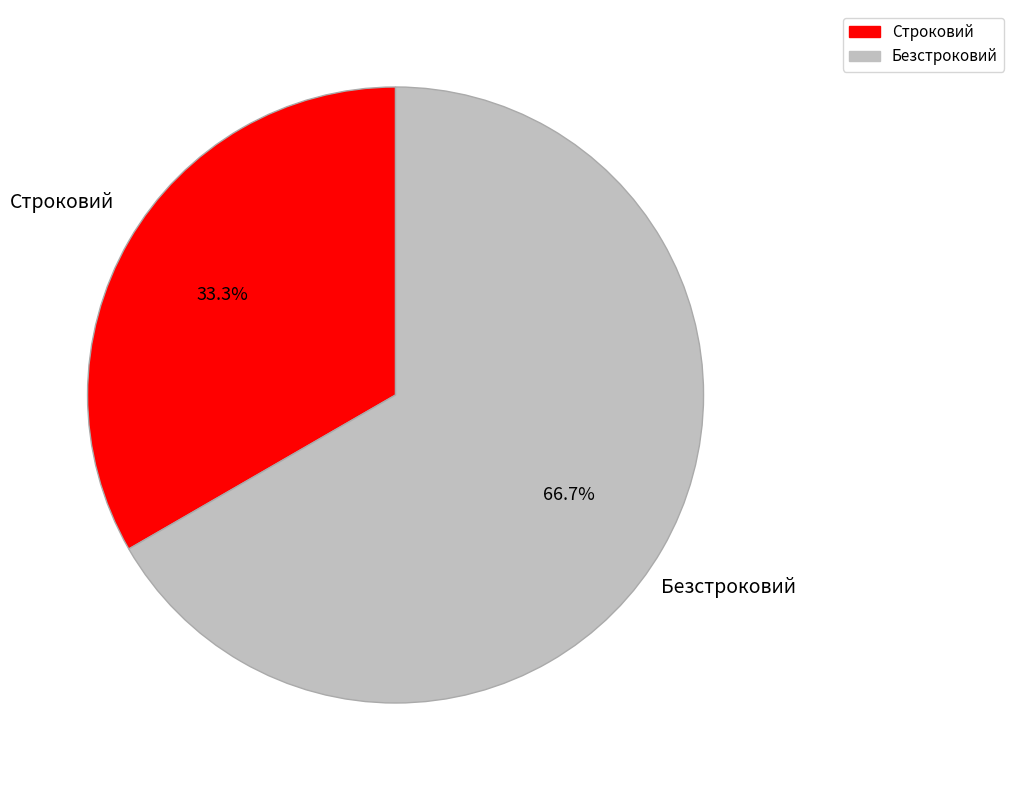

Which has a higher value, Безстроковий or Строковий?

Безстроковий